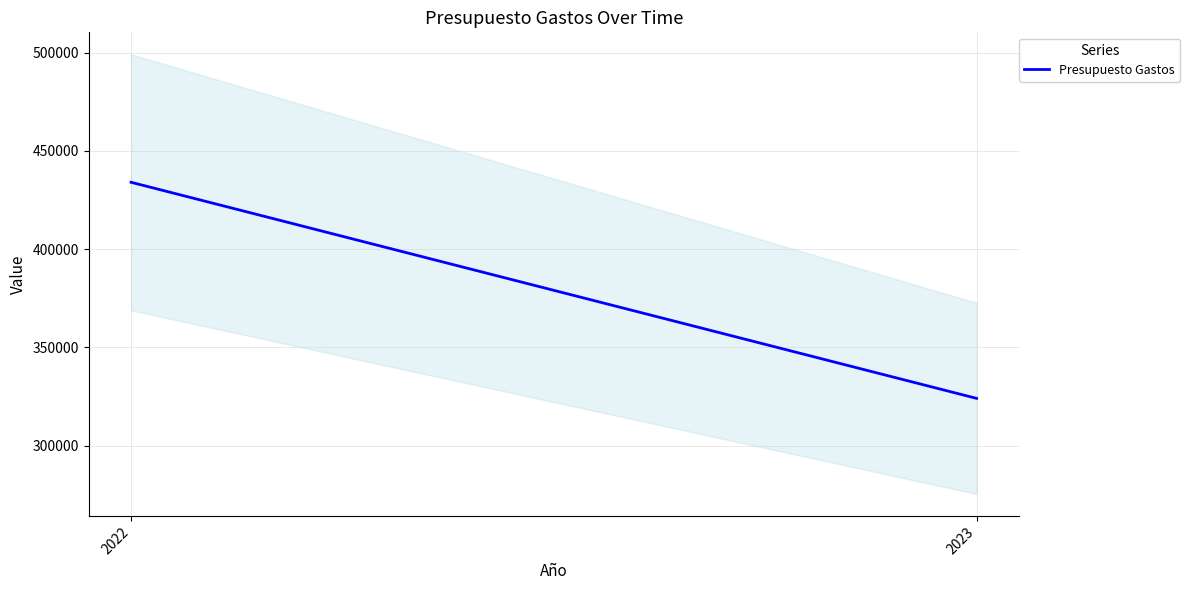

Rank the categories by value from highest to lowest.

2022, 2023